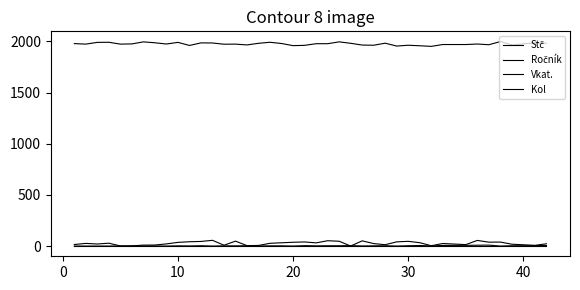

True or false: Vkat. has more than 2 points higher than both neighbors.

True